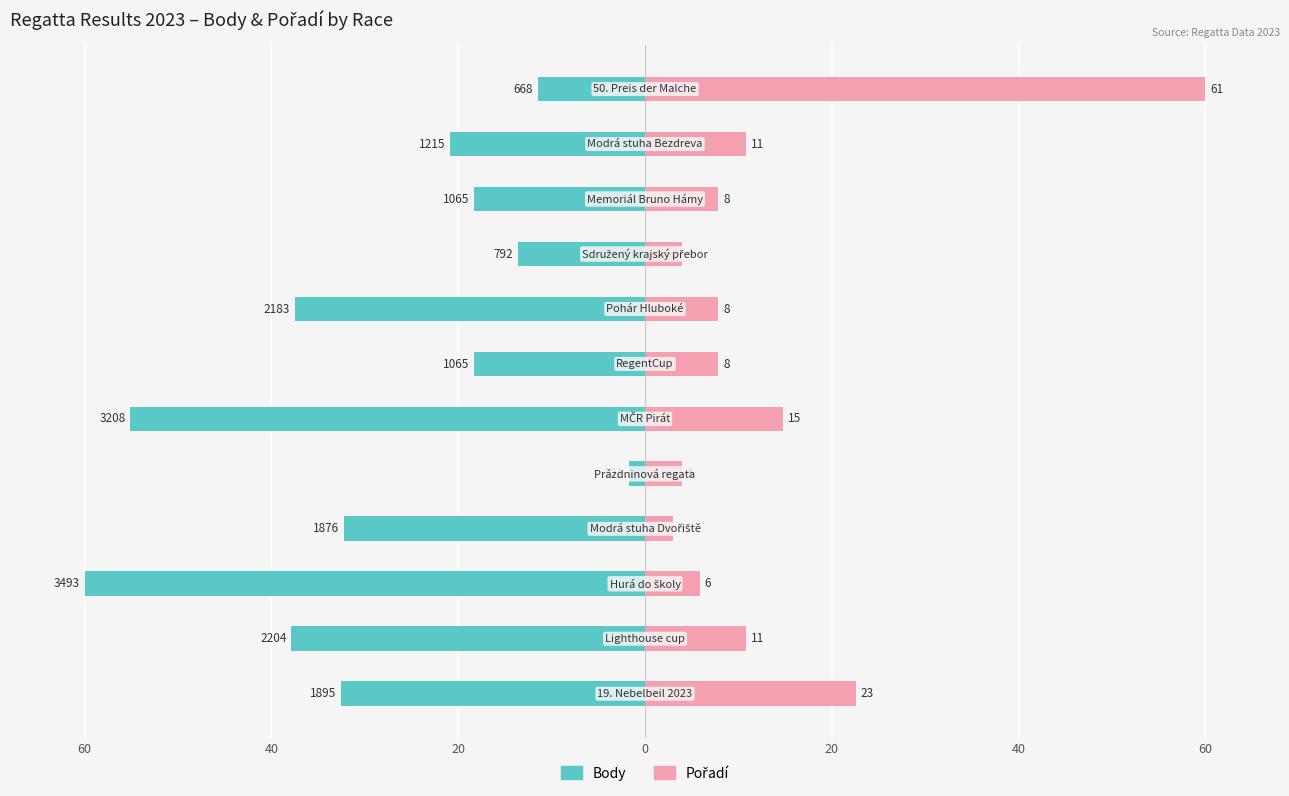

Reading left to right, extract all data points from this chart.

Body: -32.6	-37.9	-60.0	-32.2	-1.7	-55.1	-18.3	-37.5	-13.6	-18.3	-20.9	-11.5
Pořadí: 22.6	10.8	5.9	3.0	3.9	14.8	7.9	7.9	3.9	7.9	10.8	60.0